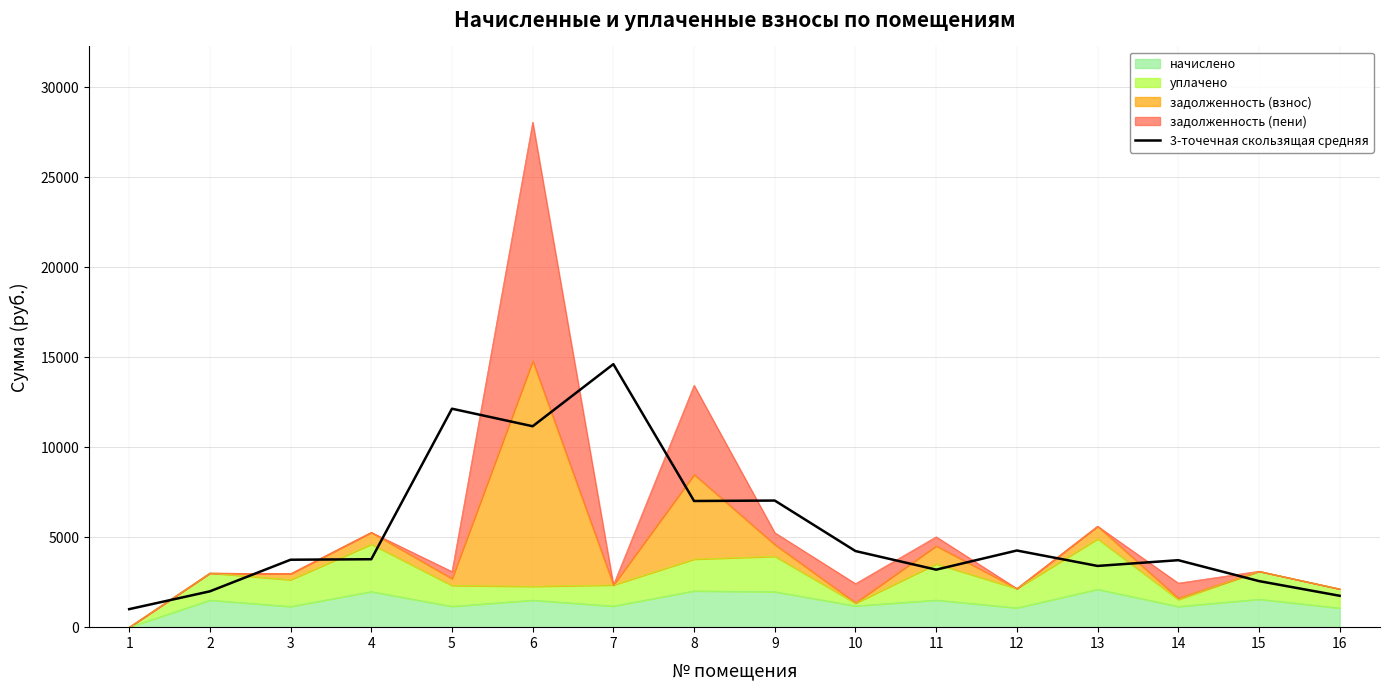

How many interior local valleys (lower than both neighbors) does the data have?

4